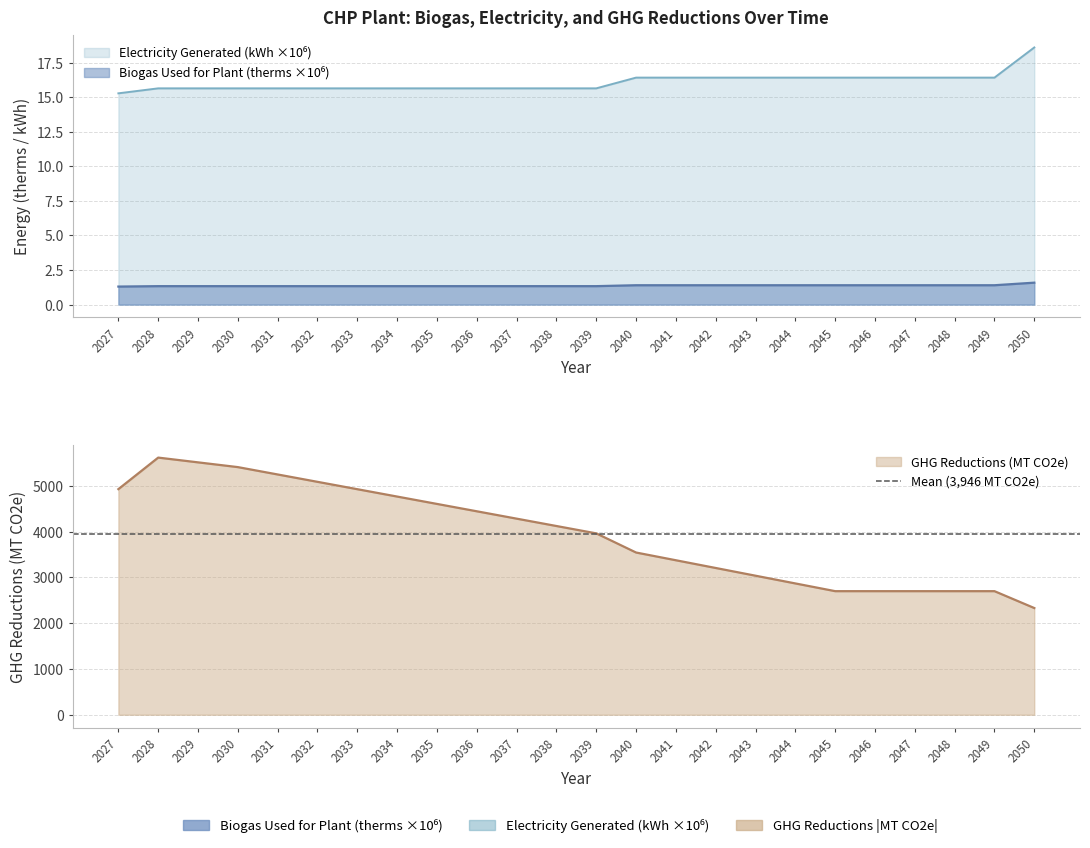

What is the approximate value of GHG Reductions (MT CO2e) at 2031?

5245.3